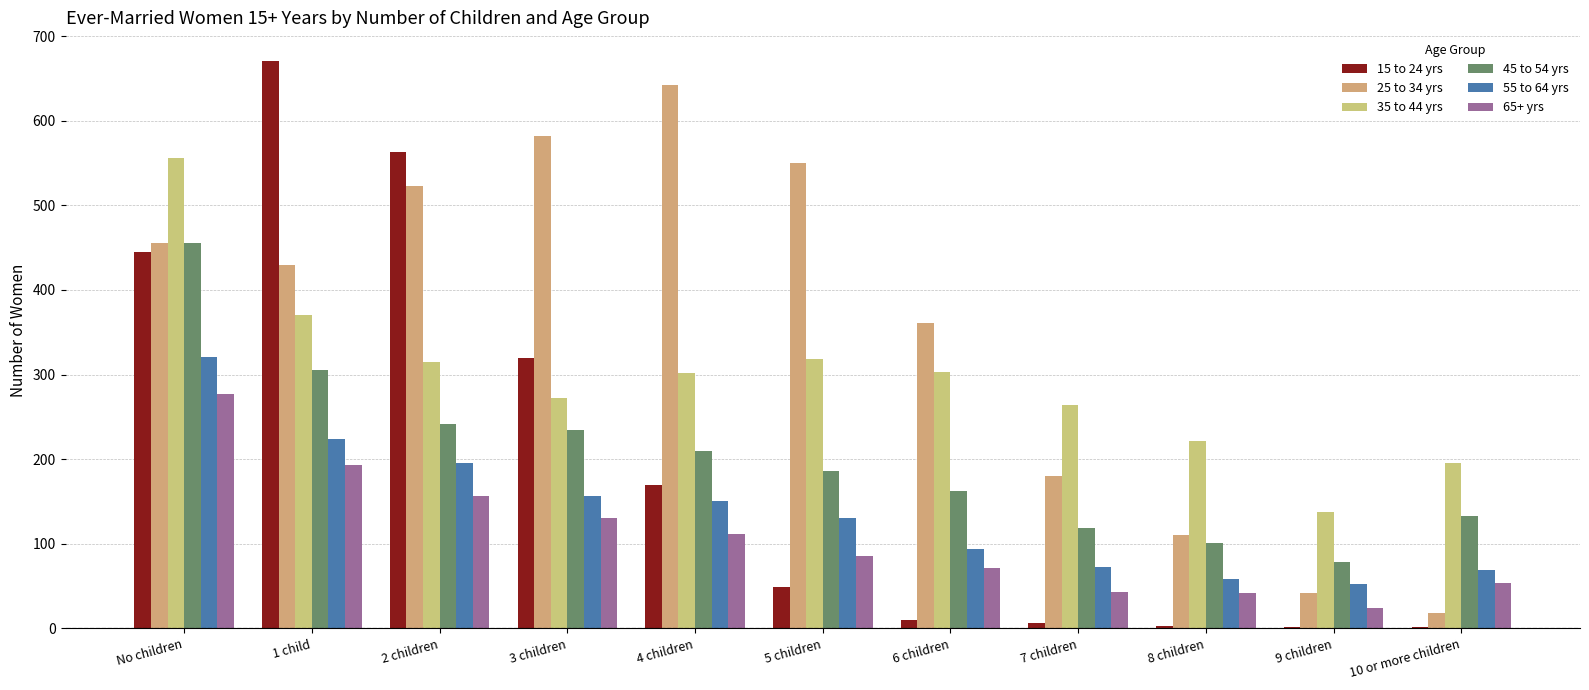

The 35 to 44 yrs series shows 370 at 1 child. True or false?

True